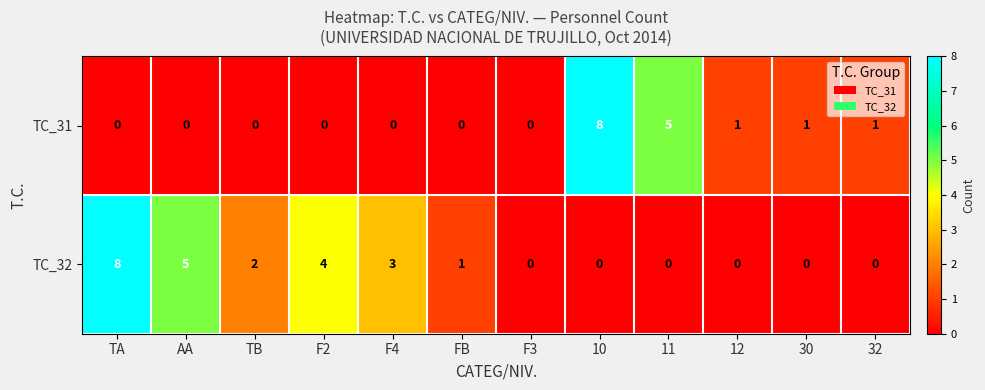

List the series in order of their overall mean, highest first.

TC_32, TC_31